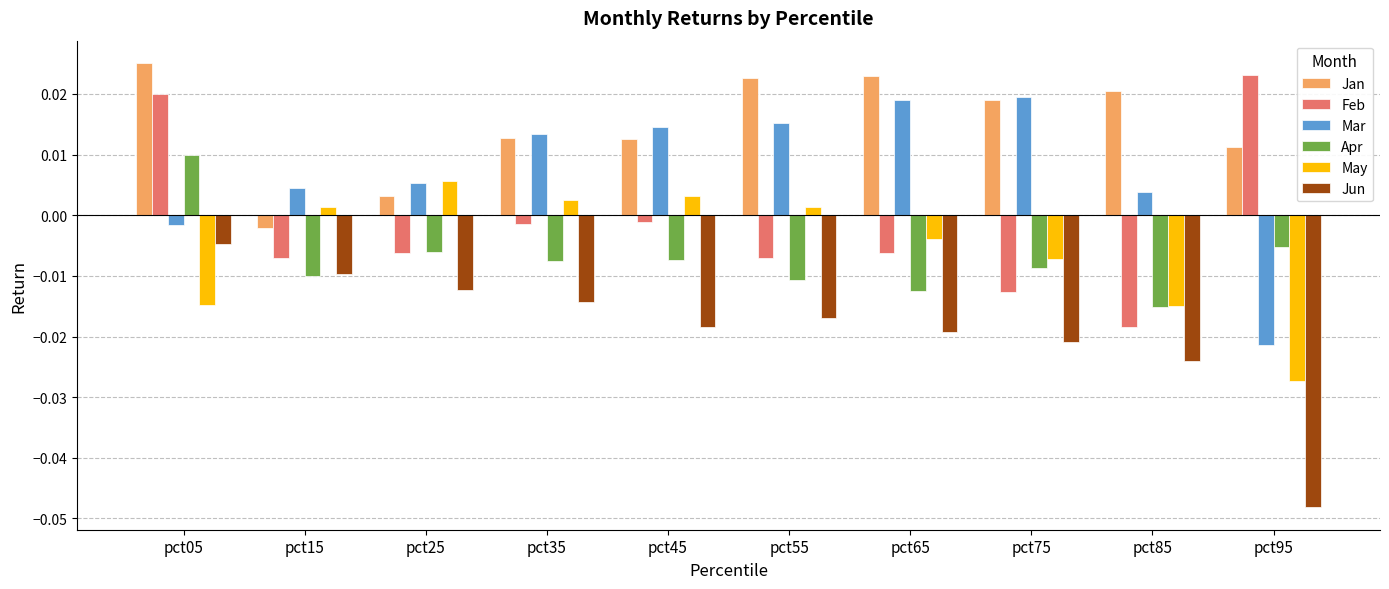

How many bars are there in total?

60